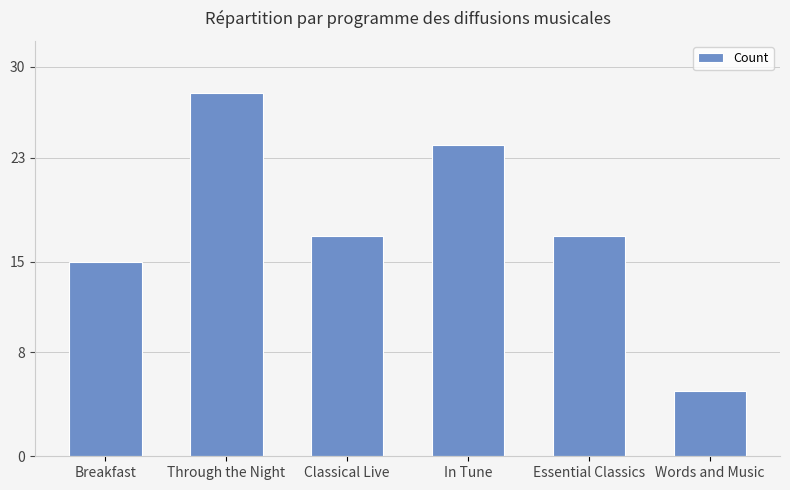

True or false: the data shows 28 at Through the Night.

True